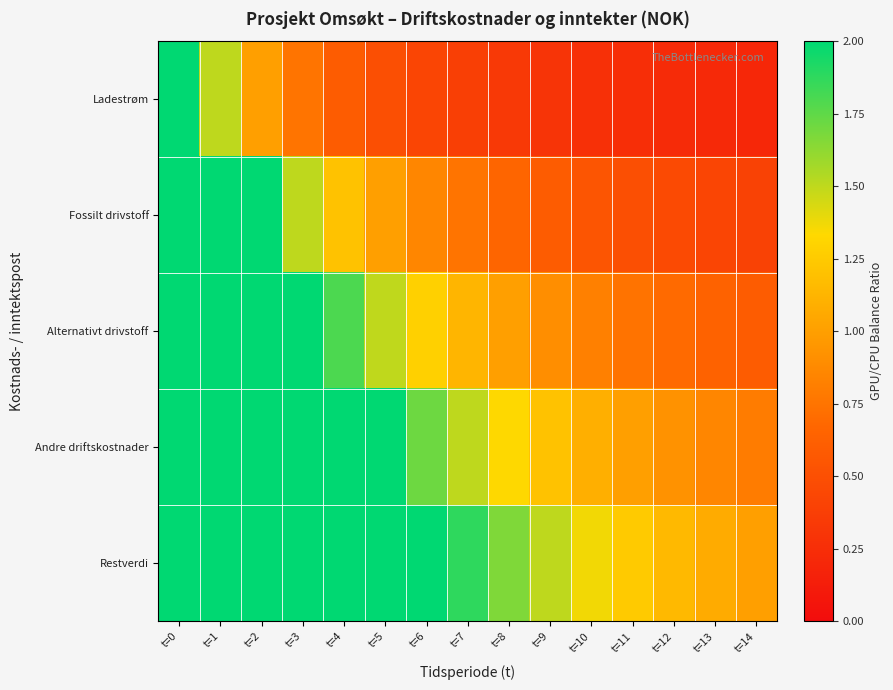

List the series in order of their peak value, lowest first.

Ladestrøm, Fossilt drivstoff, Alternativt drivstoff, Andre driftskostnader, Restverdi